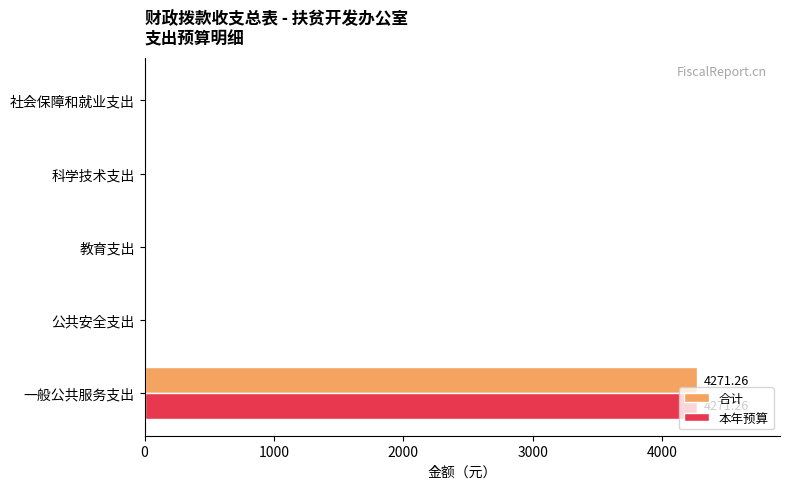

What are all the series names shown in the legend?

合计, 本年预算